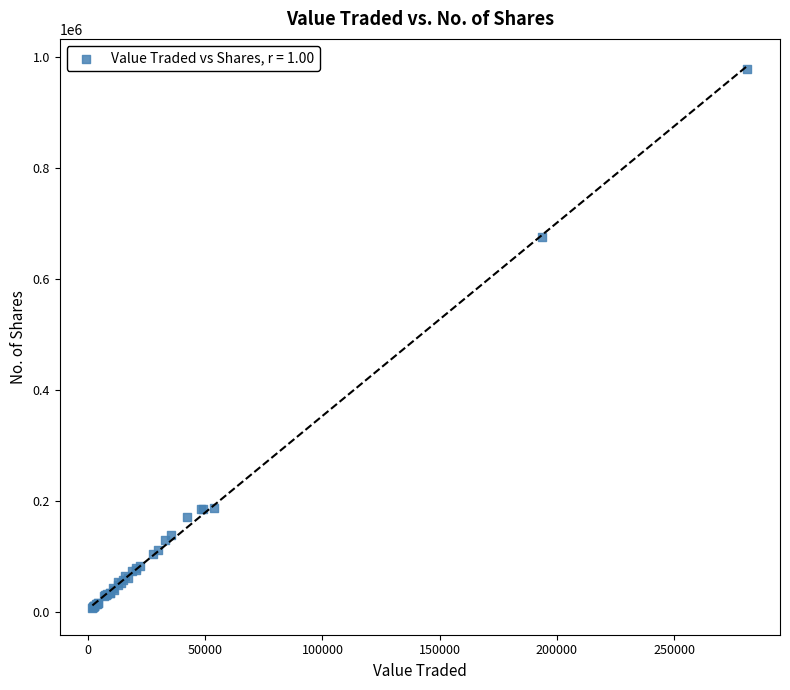

What Y value in the scatter plot is closest to 492557?

675899